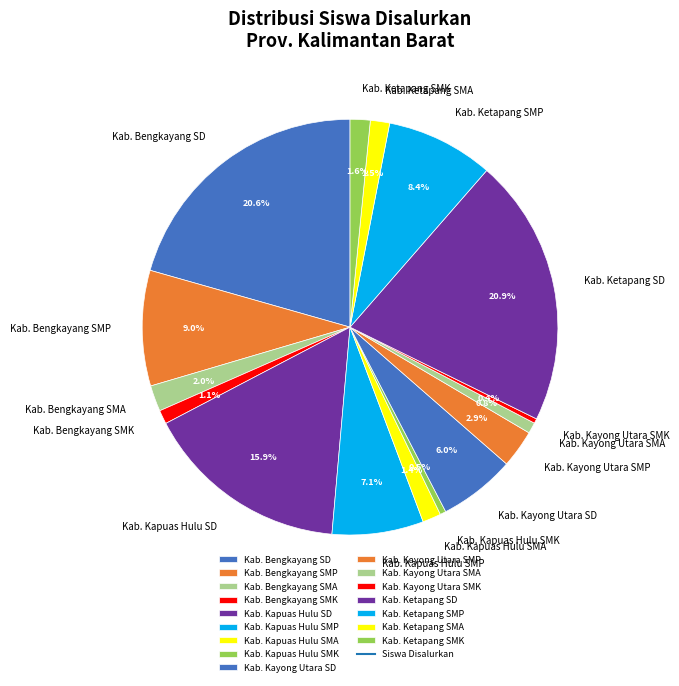

Count the number of slices in the pie.

16